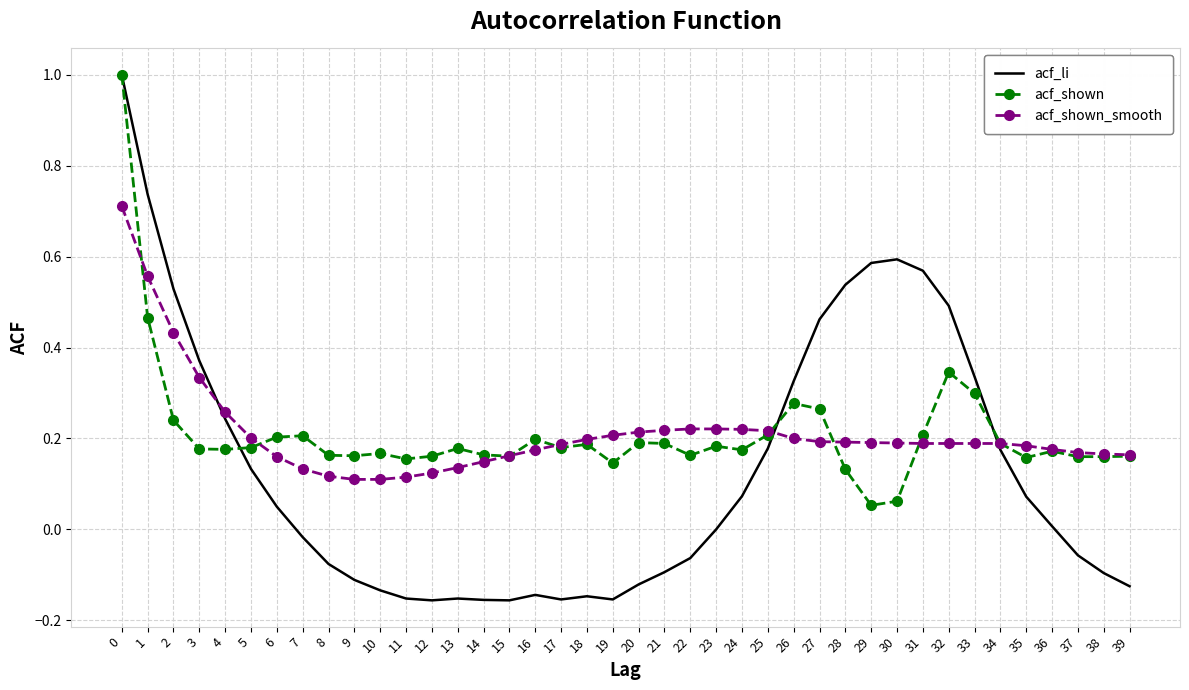

True or false: acf_shown_smooth has a value of 0.2 at 17.

True